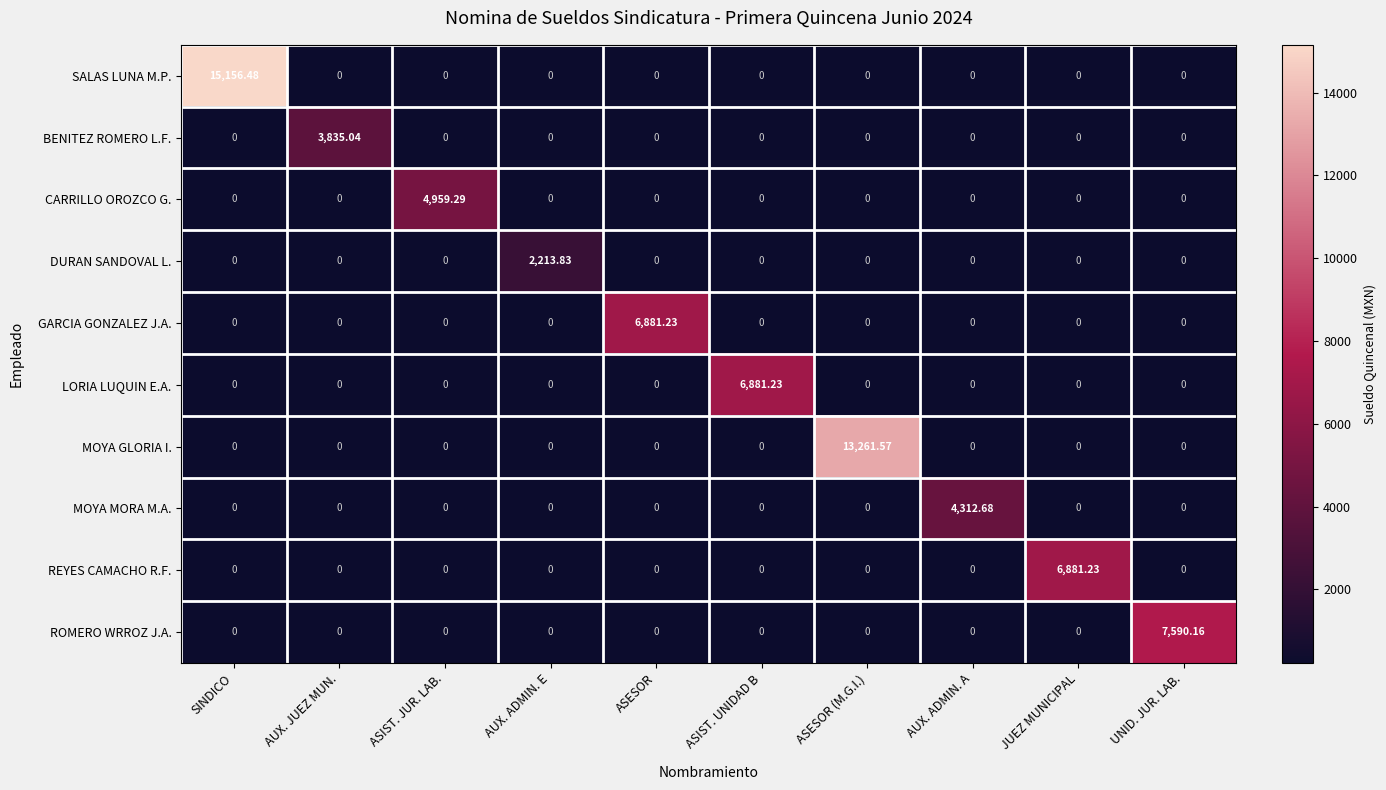

Which series has the largest total across all categories?

SALAS LUNA M.P.